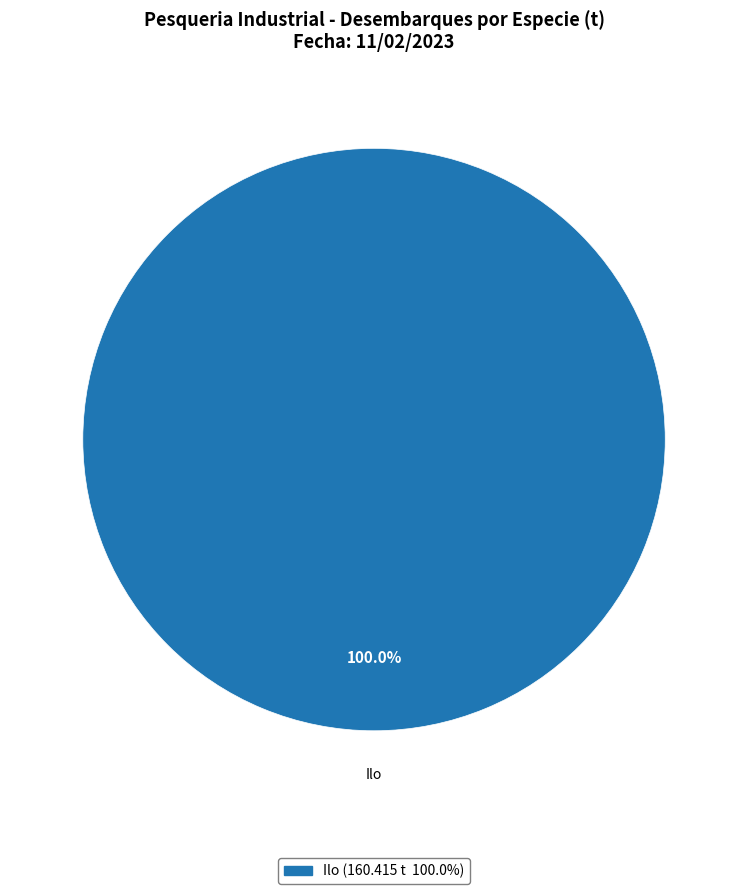

Is there any slice that represents more than half of the pie?

Yes